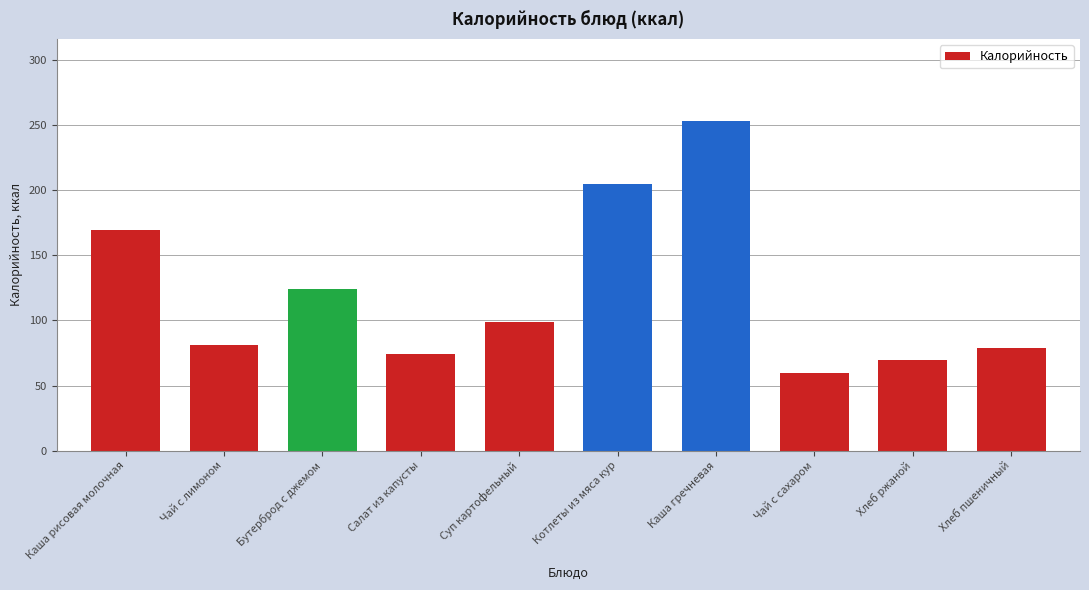

Reading left to right, list all the values displayed in this chart.

Каша рисовая молочная=169.7	Чай с лимоном=81.0	Бутерброд с джемом=124.0	Салат из капусты=74.4	Суп картофельный=99.0	Котлеты из мяса кур=204.6	Каша гречневая=253.0	Чай с сахаром=60.0	Хлеб ржаной=70.0	Хлеб пшеничный=78.6